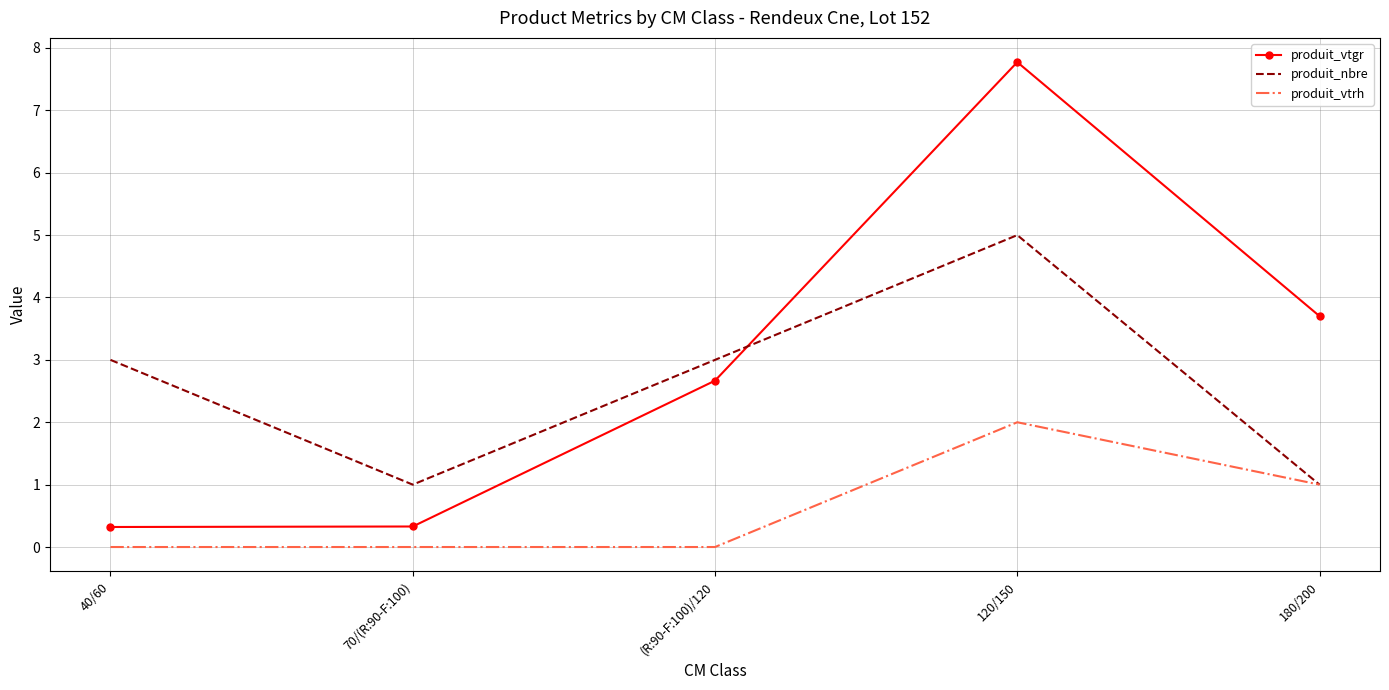

List the series in order of their overall mean, highest first.

produit_vtgr, produit_nbre, produit_vtrh